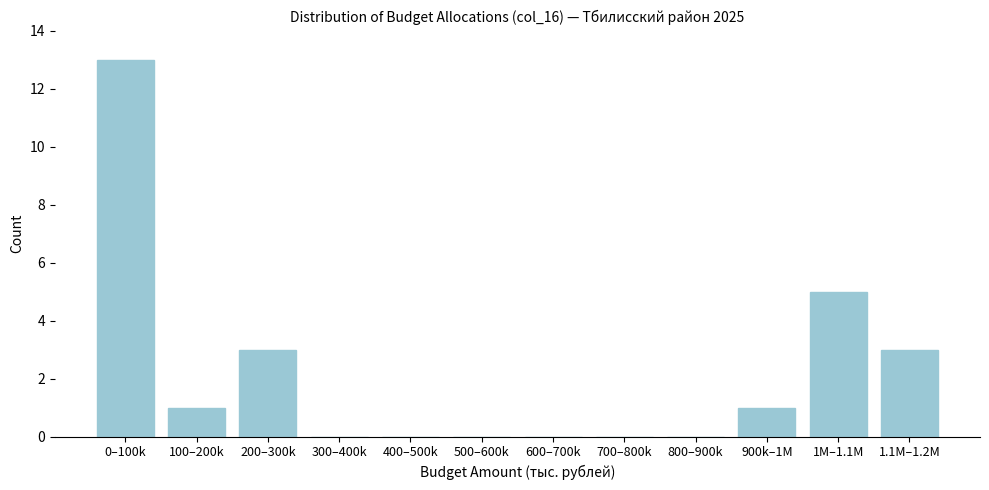

Reading right to left, what are all the values shown in this chart?

1.1M–1.2M=3	1M–1.1M=5	900k–1M=1	800–900k=0	700–800k=0	600–700k=0	500–600k=0	400–500k=0	300–400k=0	200–300k=3	100–200k=1	0–100k=13